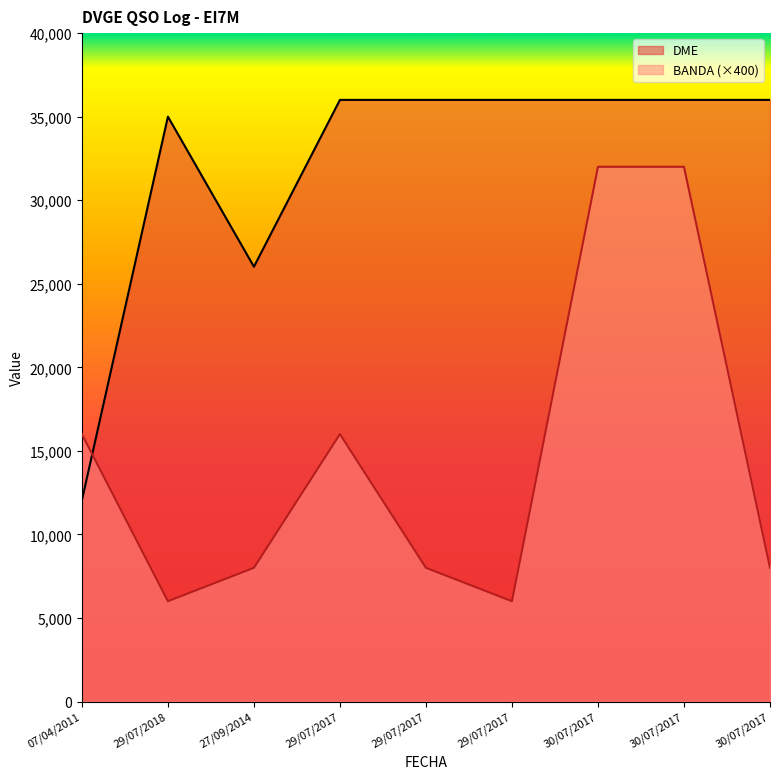

Which series has the largest total across all categories?

DME